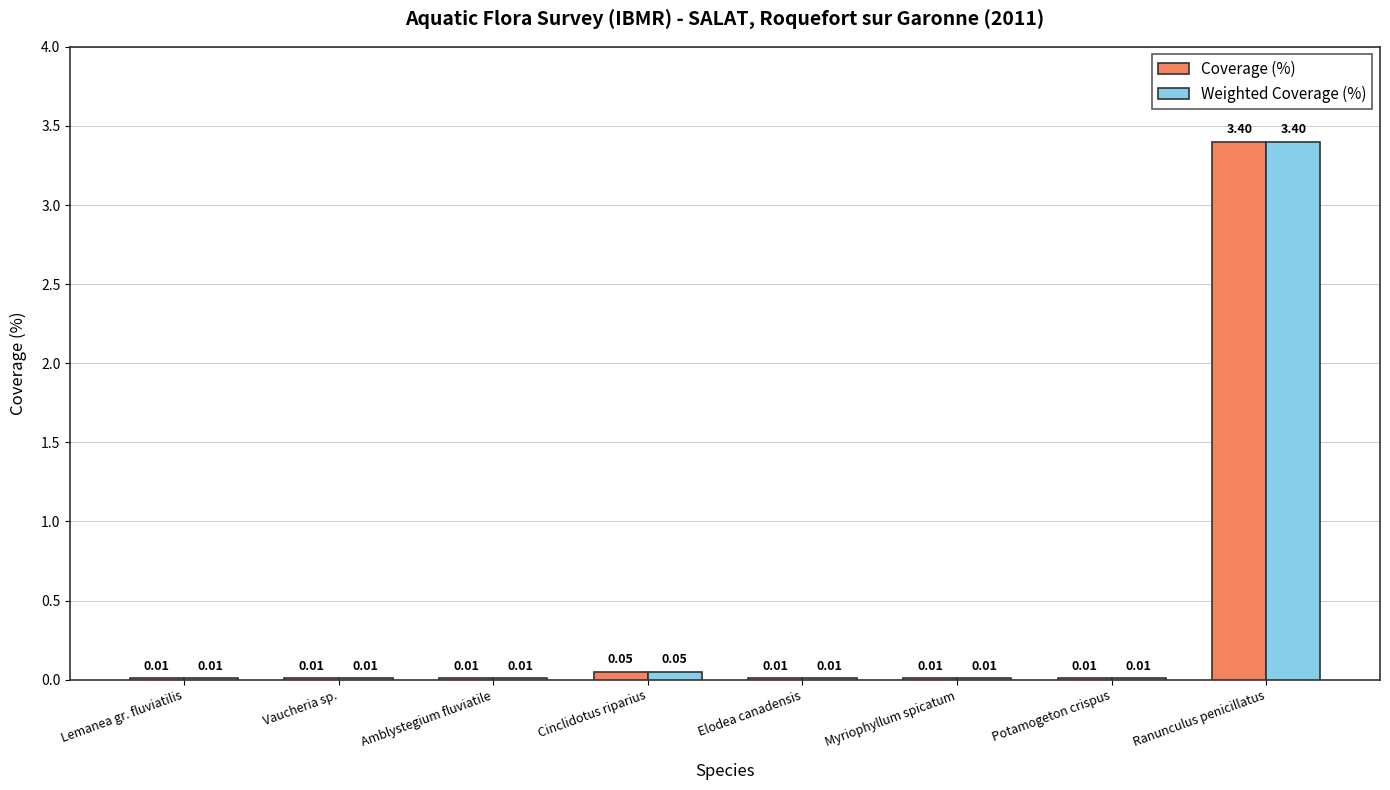

What are all the series names shown in the legend?

Coverage (%), Weighted Coverage (%)